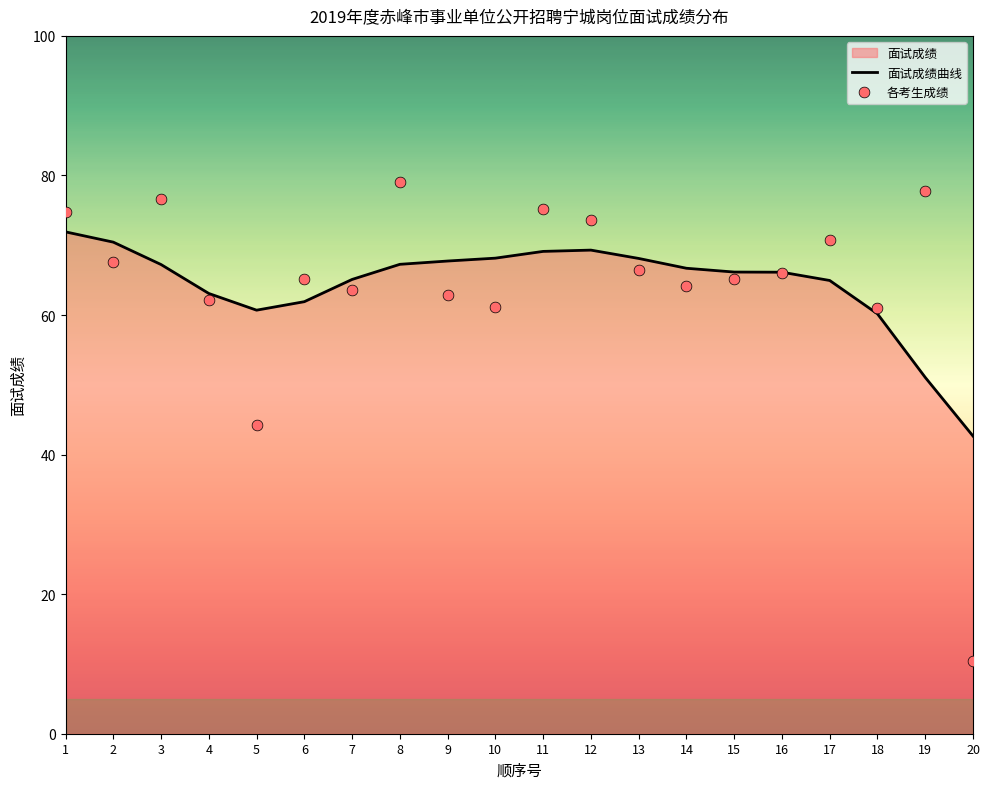

What is the total value across all series at 12?

142.9